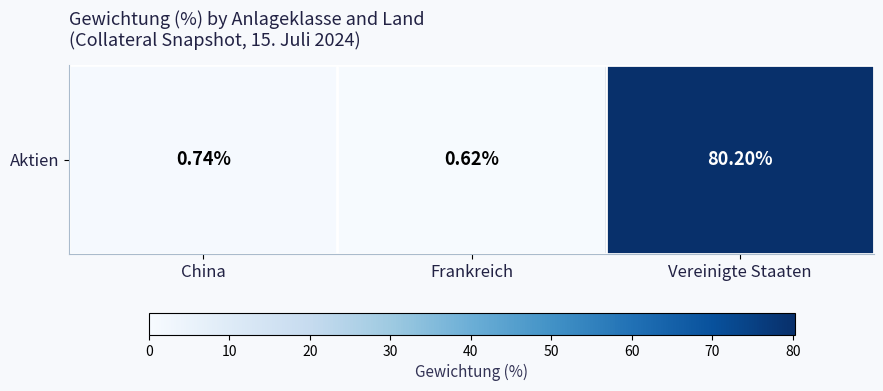

At which label is the value closest to 40?

China